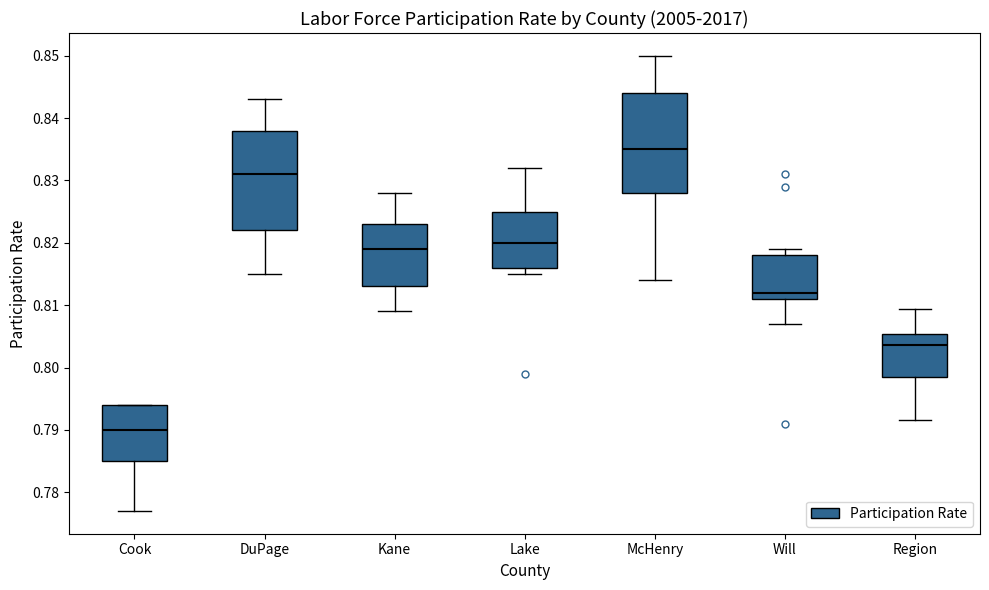

Where is the upper edge of the box for Cook on the y-axis? The values are not printed on the chart, so give them approximately, as read against the axis.

0.794